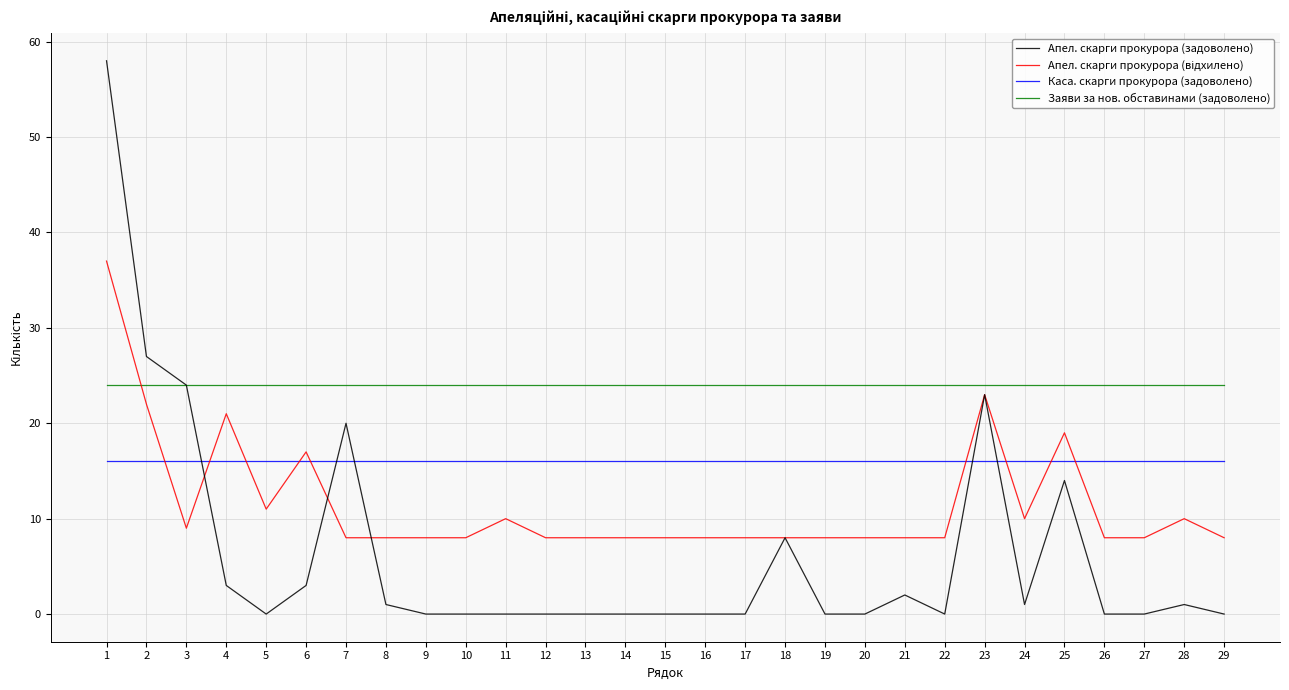

Between 24 and 25, which series saw the biggest shift?

Апел. скарги прокурора (задоволено)